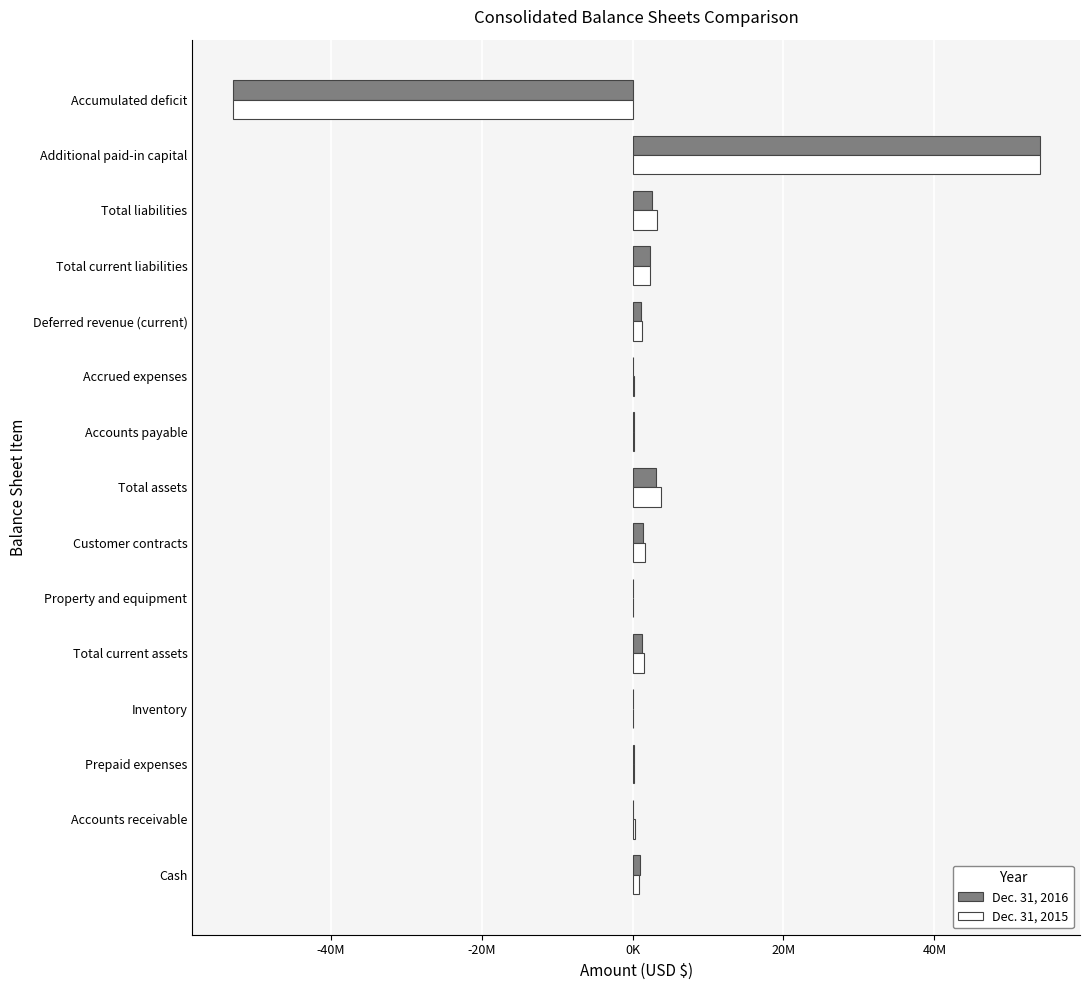

What are all the series names shown in the legend?

Dec. 31, 2016, Dec. 31, 2015